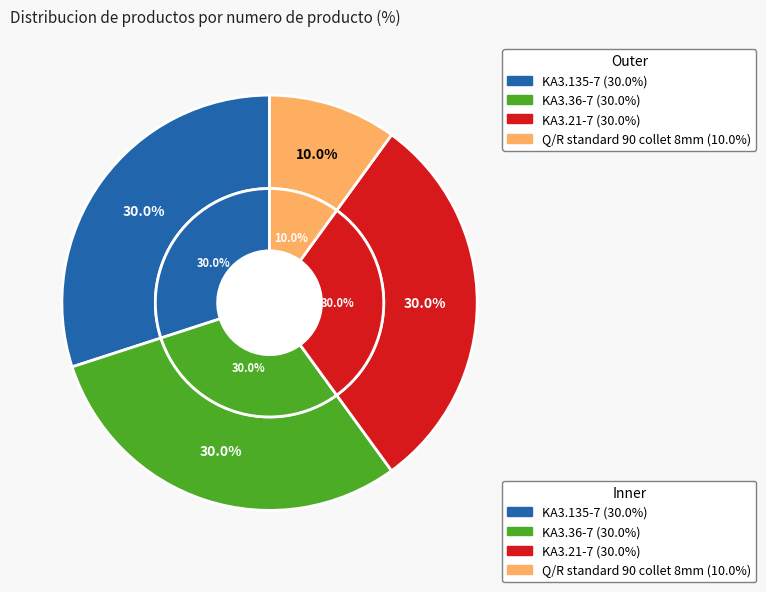

How many segments does this pie chart have?

4